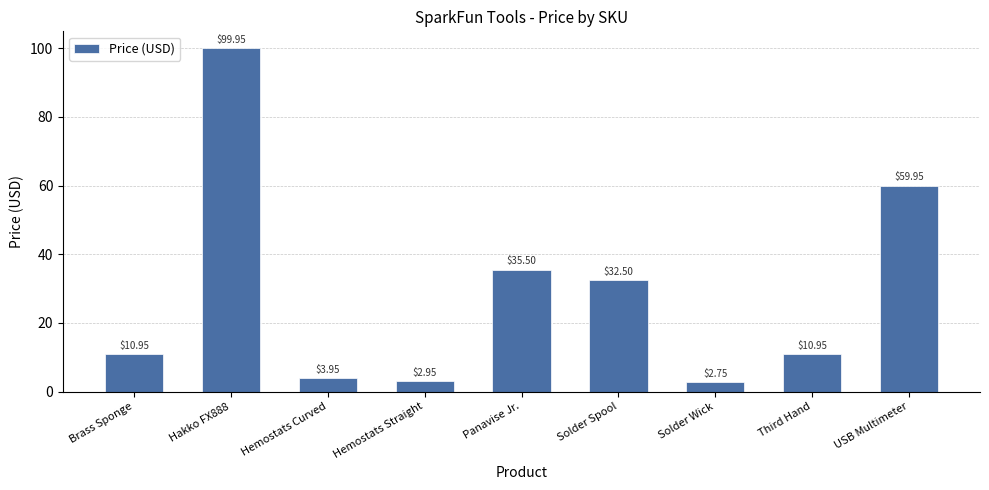

What is the sum of the values at Third Hand and Brass Sponge?

21.9